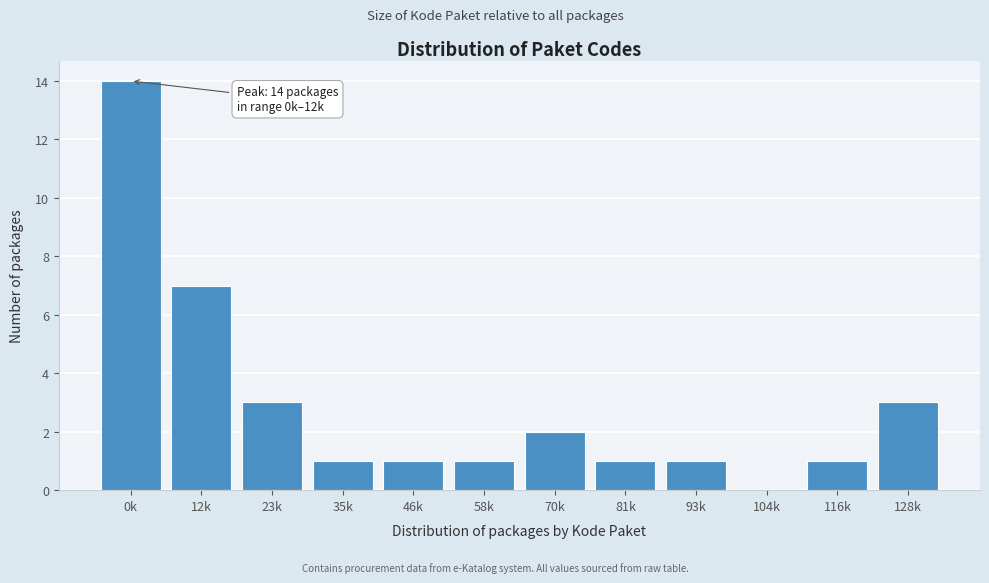

Reading left to right, extract all data points from this chart.

0k=14	12k=7	23k=3	35k=1	46k=1	58k=1	70k=2	81k=1	93k=1	104k=0	116k=1	128k=3